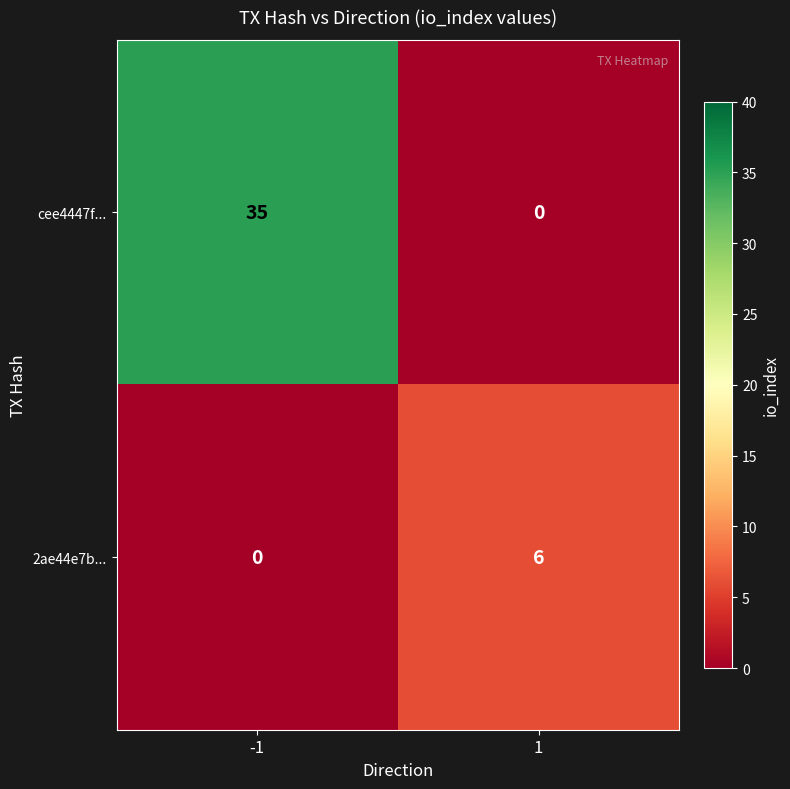

At how many categories does at least one series exceed 14?

1